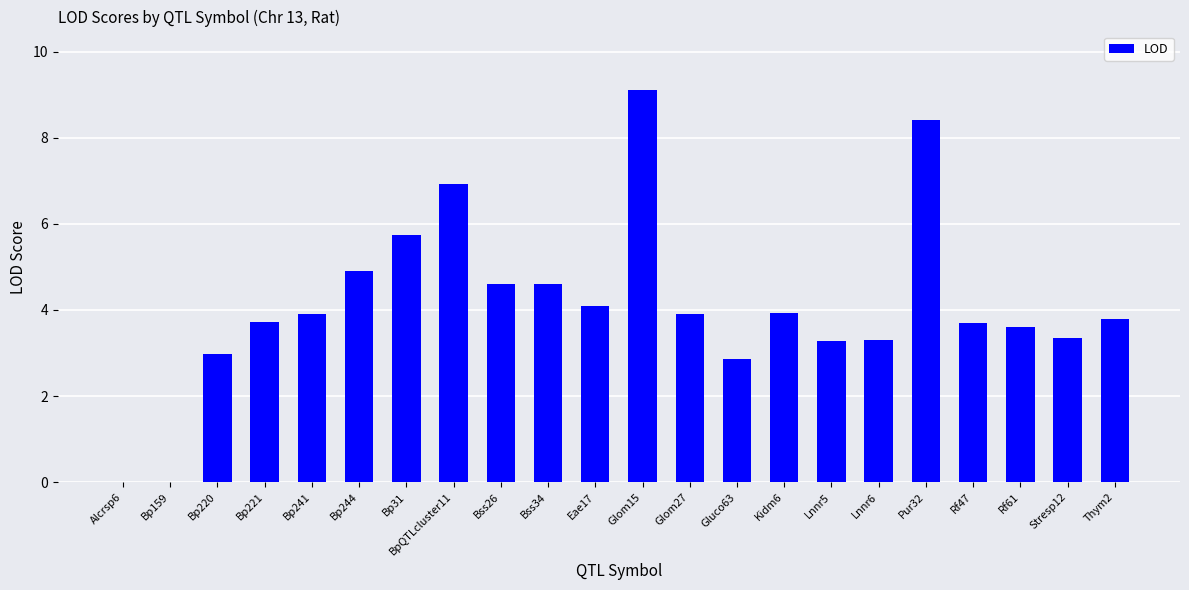

What is the sum of all values?

90.7